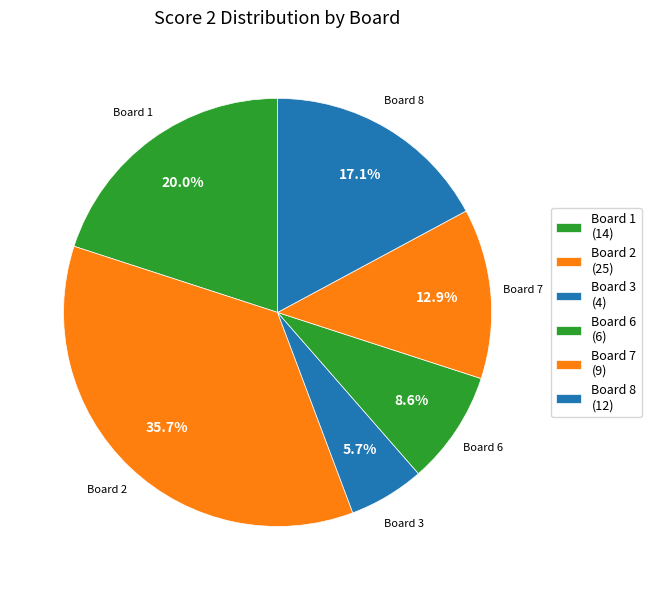

How many slices are in this pie chart?

6